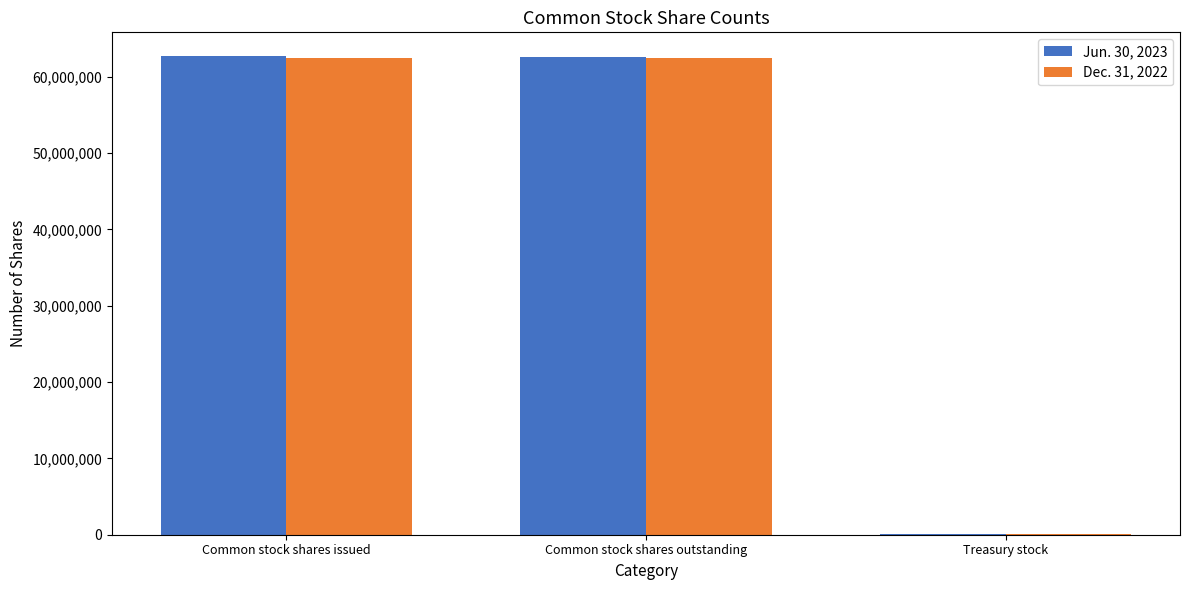

How many series are shown in this chart?

2